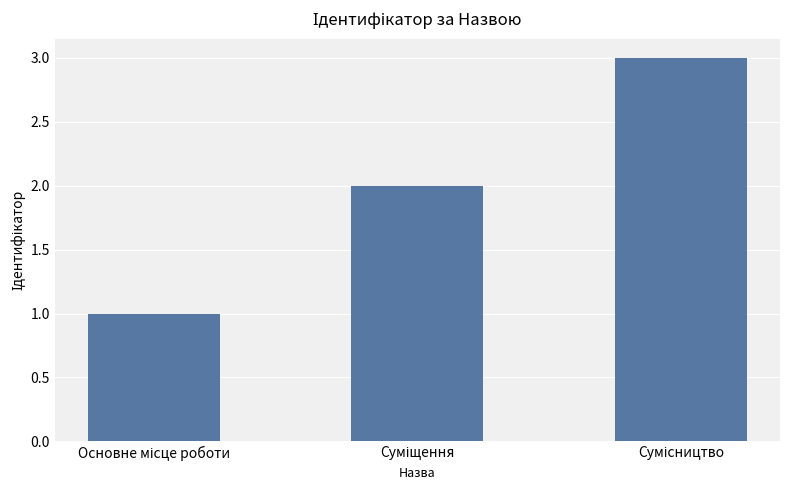

Reading left to right, what are all the values shown in this chart?

1	2	3